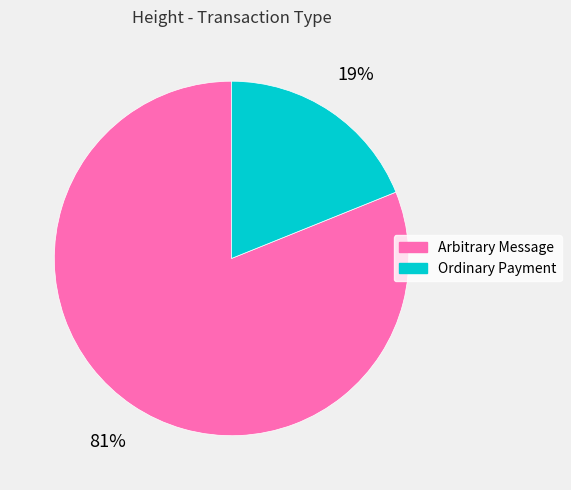

The Ordinary Payment slice represents 99% of the pie. True or false?

False